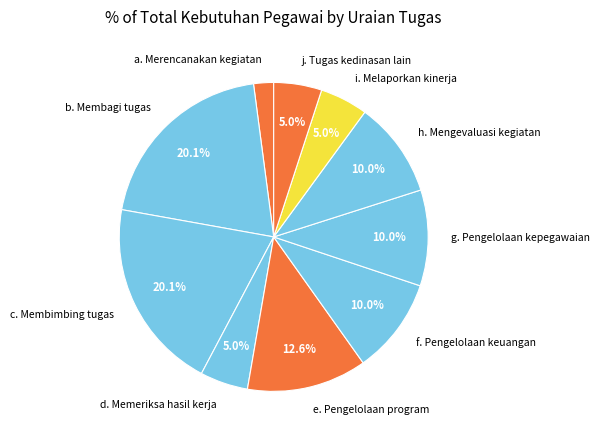

Between e. Pengelolaan program and f. Pengelolaan keuangan, which is larger?

e. Pengelolaan program